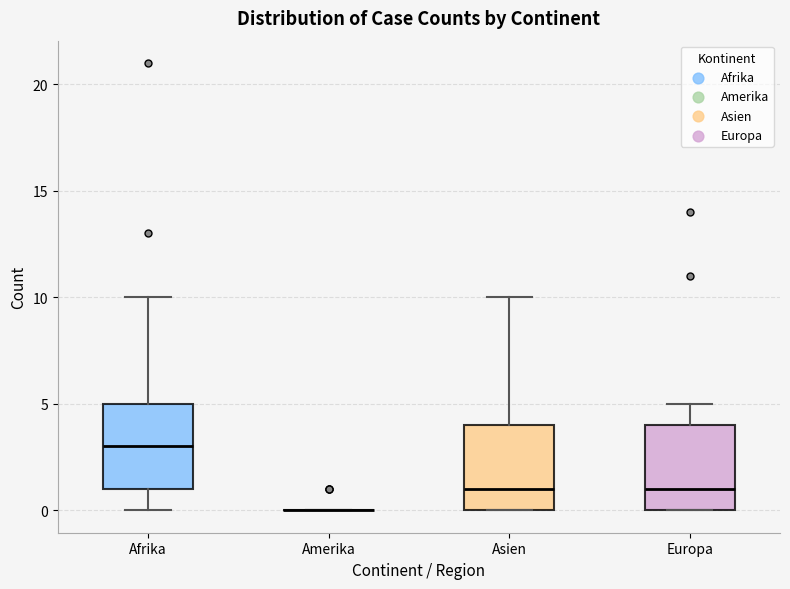

Reading left to right, transcribe this box plot: for each box, give where its median line is, the range the box spans, and where its two whiskers end, as read against the y-axis. The values are not printed on the chart, so give them approximately, as read against the axis.

Afrika: median 3, box 1 to 5, whiskers 0 to 10
Amerika: box collapsed to a line at 0, whiskers 0 to 0
Asien: median 1, box 0 to 4, whiskers 0 to 10
Europa: median 1, box 0 to 4, whiskers 0 to 5